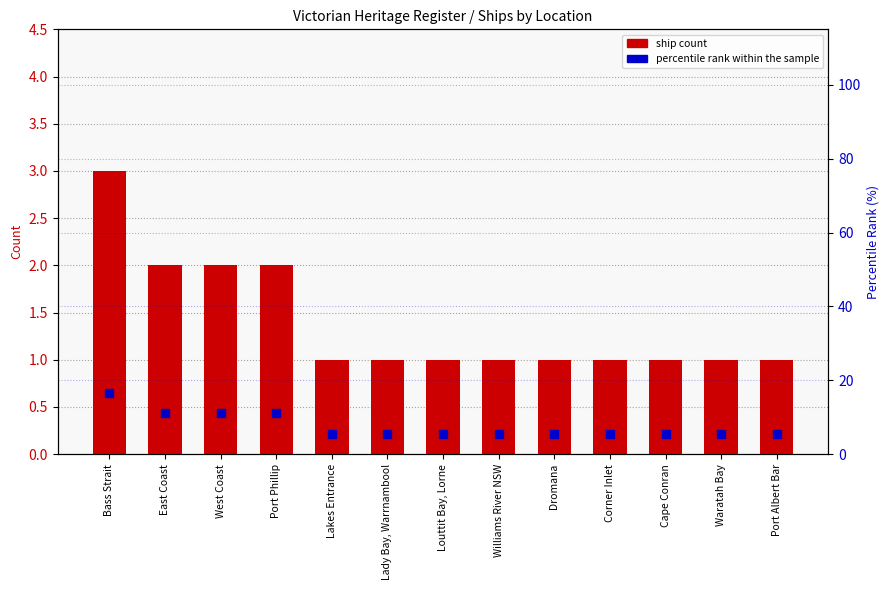

Reading left to right, transcribe all the data shown in this chart.

ship count: 3.0	2.0	2.0	2.0	1.0	1.0	1.0	1.0	1.0	1.0	1.0	1.0	1.0
percentile rank within the sample: 16.7	11.1	11.1	11.1	5.6	5.6	5.6	5.6	5.6	5.6	5.6	5.6	5.6